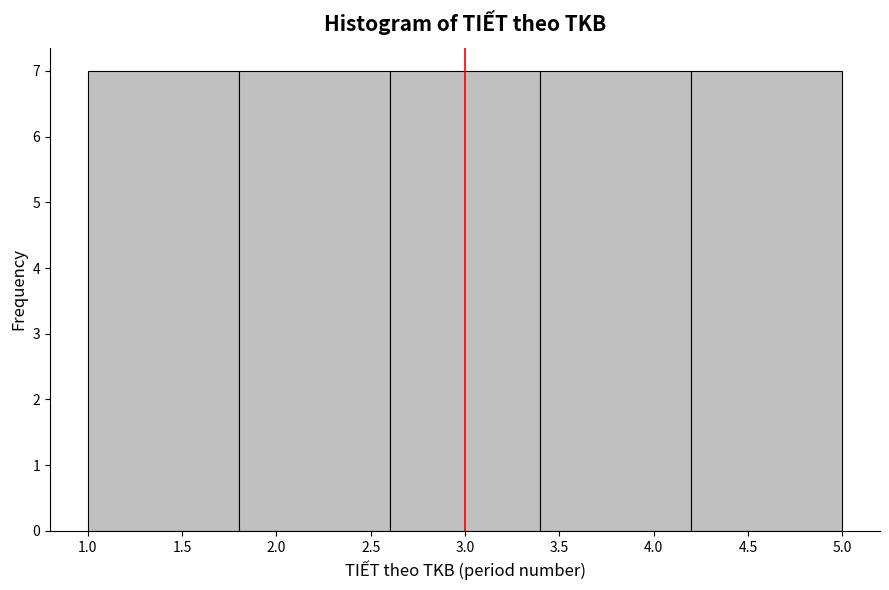

Reading left to right, transcribe this chart: for each bar, give the range it covers on the x-axis and its height. The values are not printed on the chart, so give them approximately, as read against the axis.

1.0 to 1.8: 7
1.8 to 2.6: 7
2.6 to 3.4: 7
3.4 to 4.2: 7
4.2 to 5.0: 7